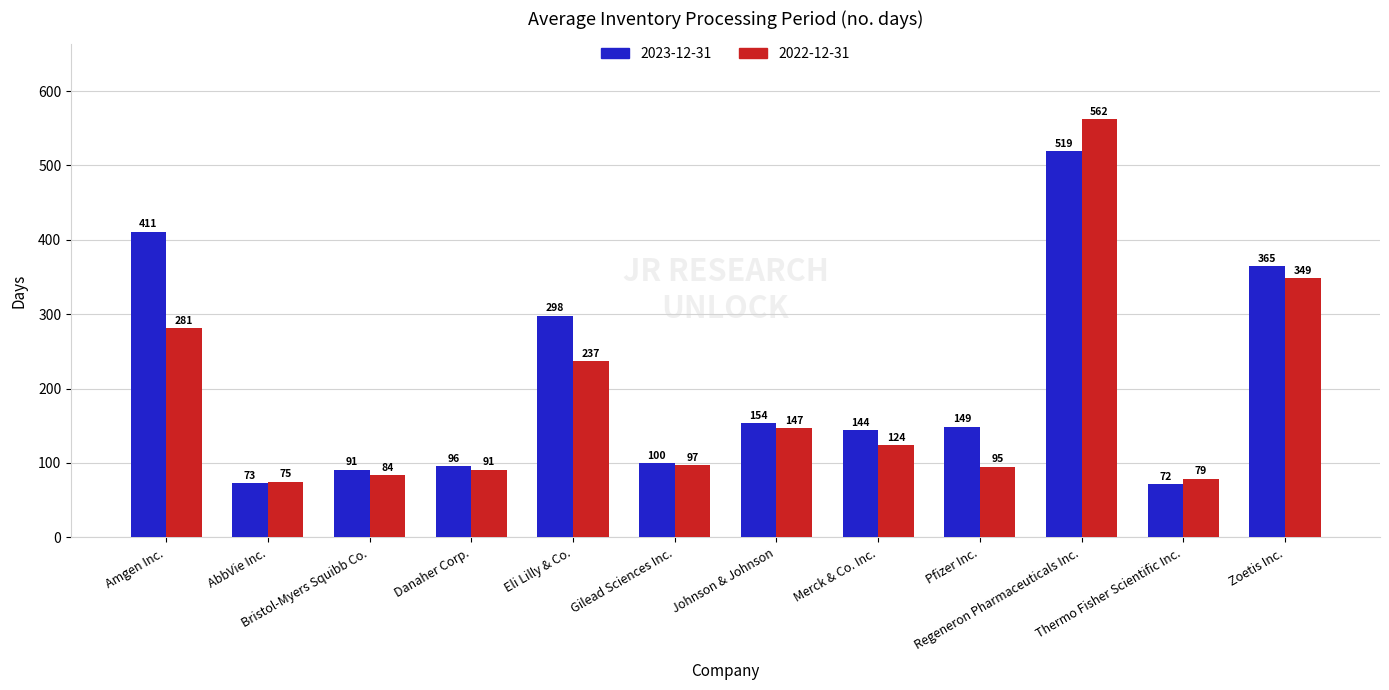

What are all the series names shown in the legend?

2023-12-31, 2022-12-31